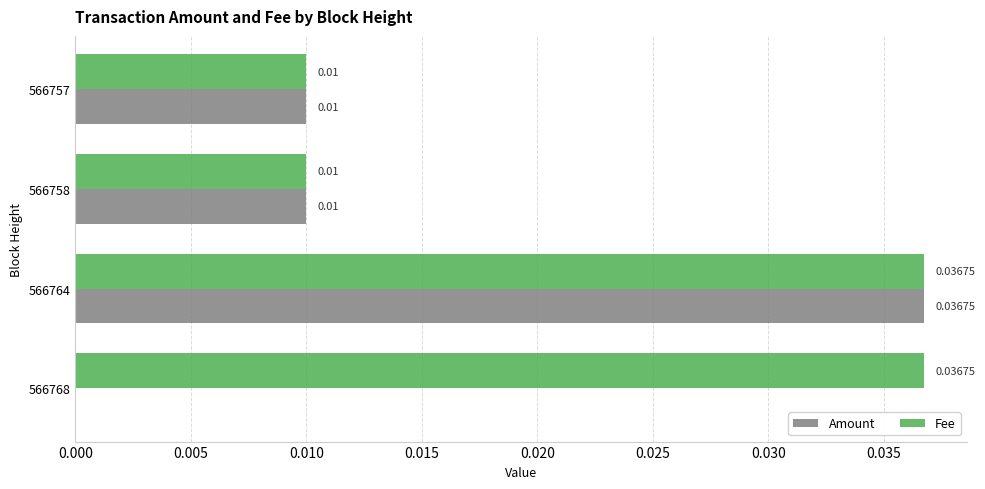

At which category is the sum across all series the highest?

566764